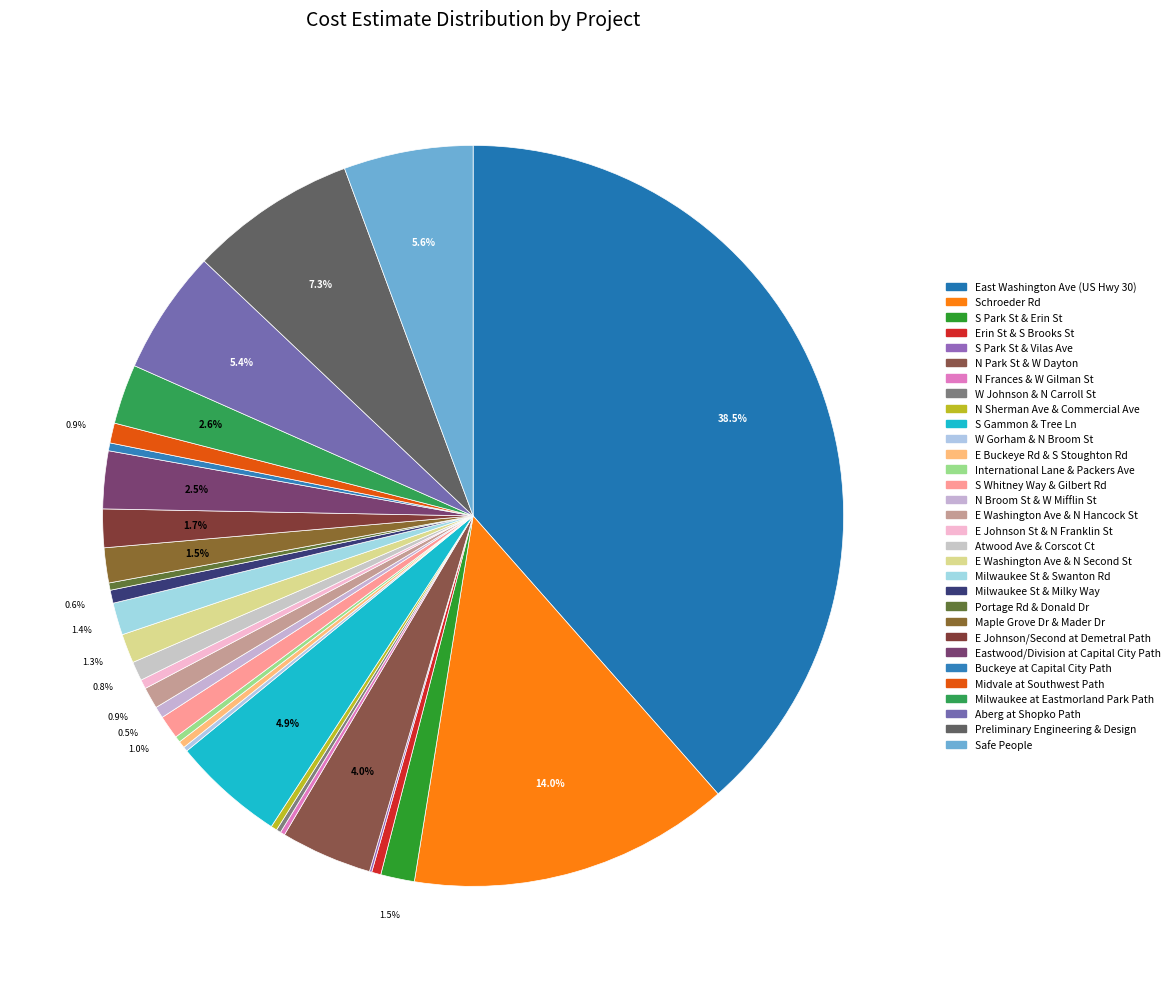

Which slice is the smallest?

S Park St & Vilas Ave